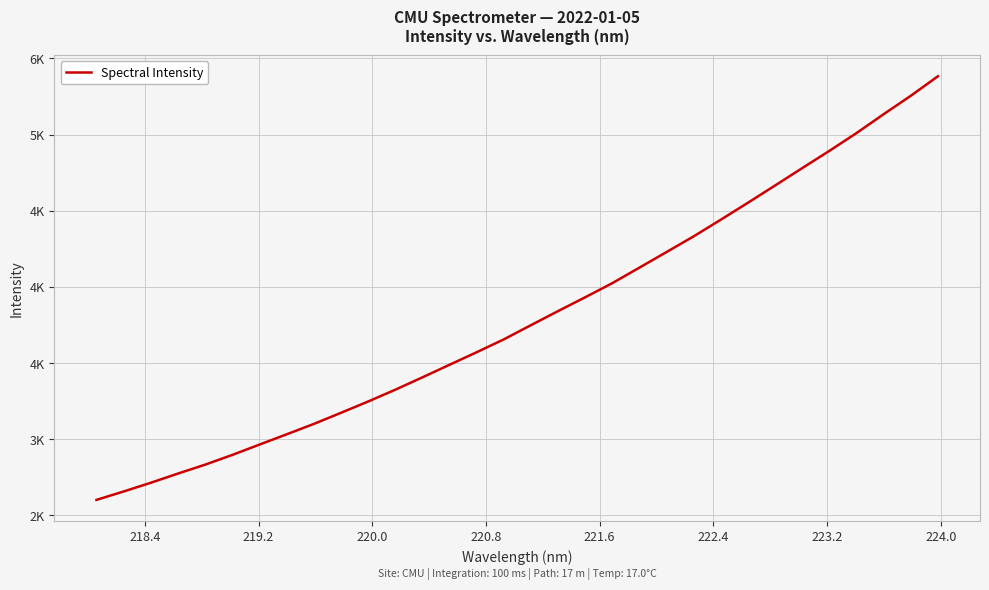

Does the chart display data point markers on the line(s)?

No